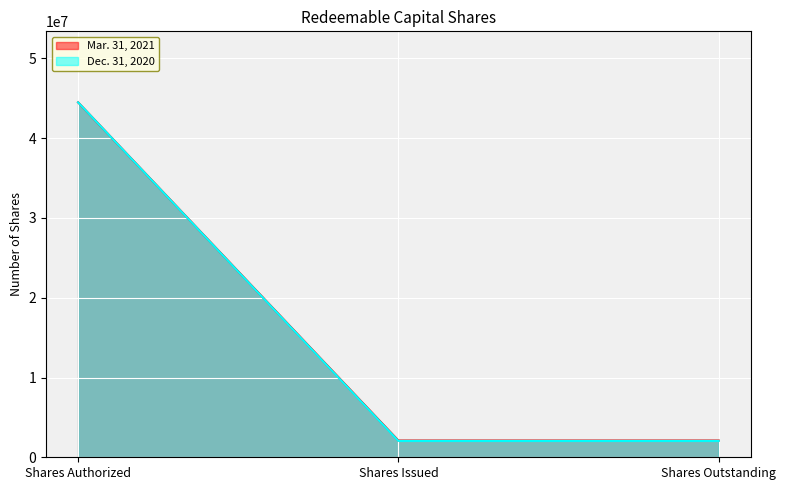

Rank the categories by Dec. 31, 2020 value from lowest to highest.

Shares Issued, Shares Outstanding, Shares Authorized